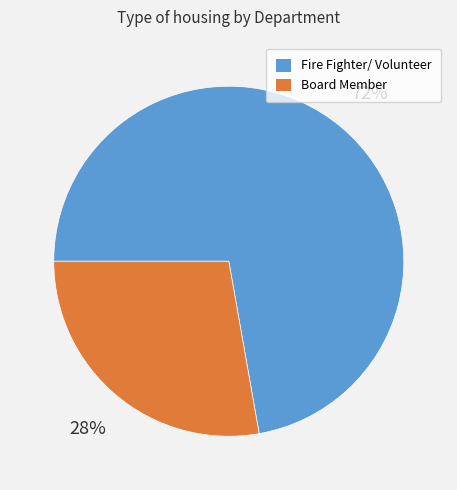

Count the number of slices in the pie.

2